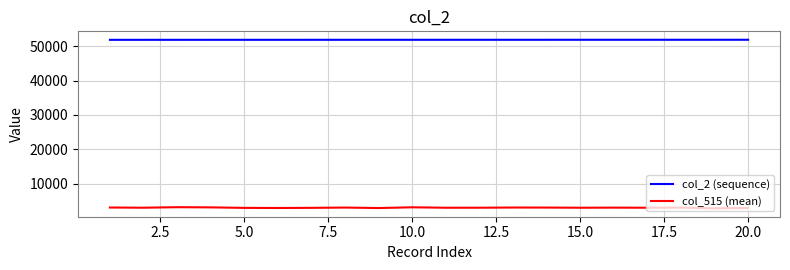

Which series has the largest range (max minus min)?

col_515 (mean)